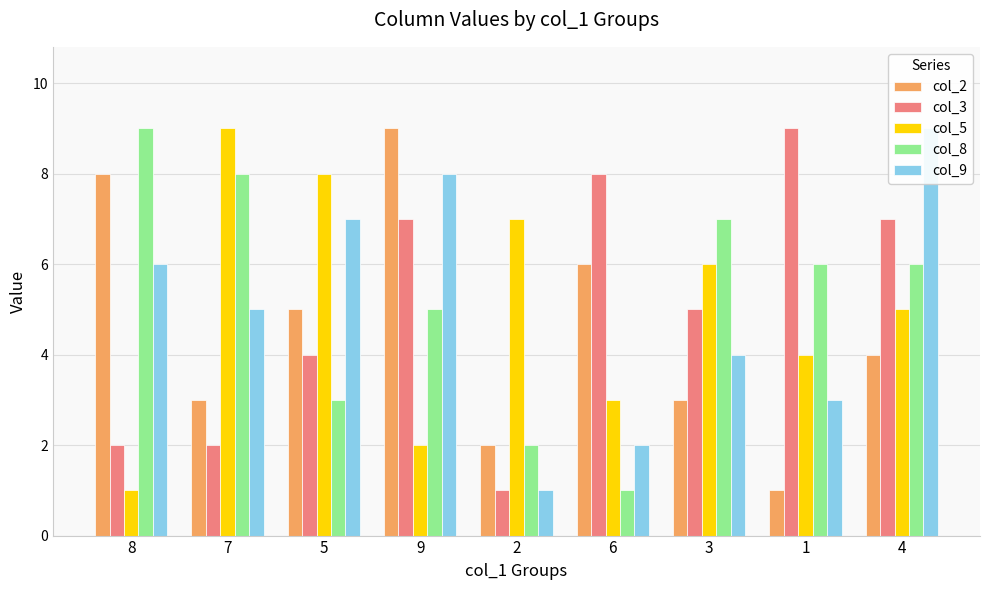

The col_8 series shows 3 at 5. True or false?

True